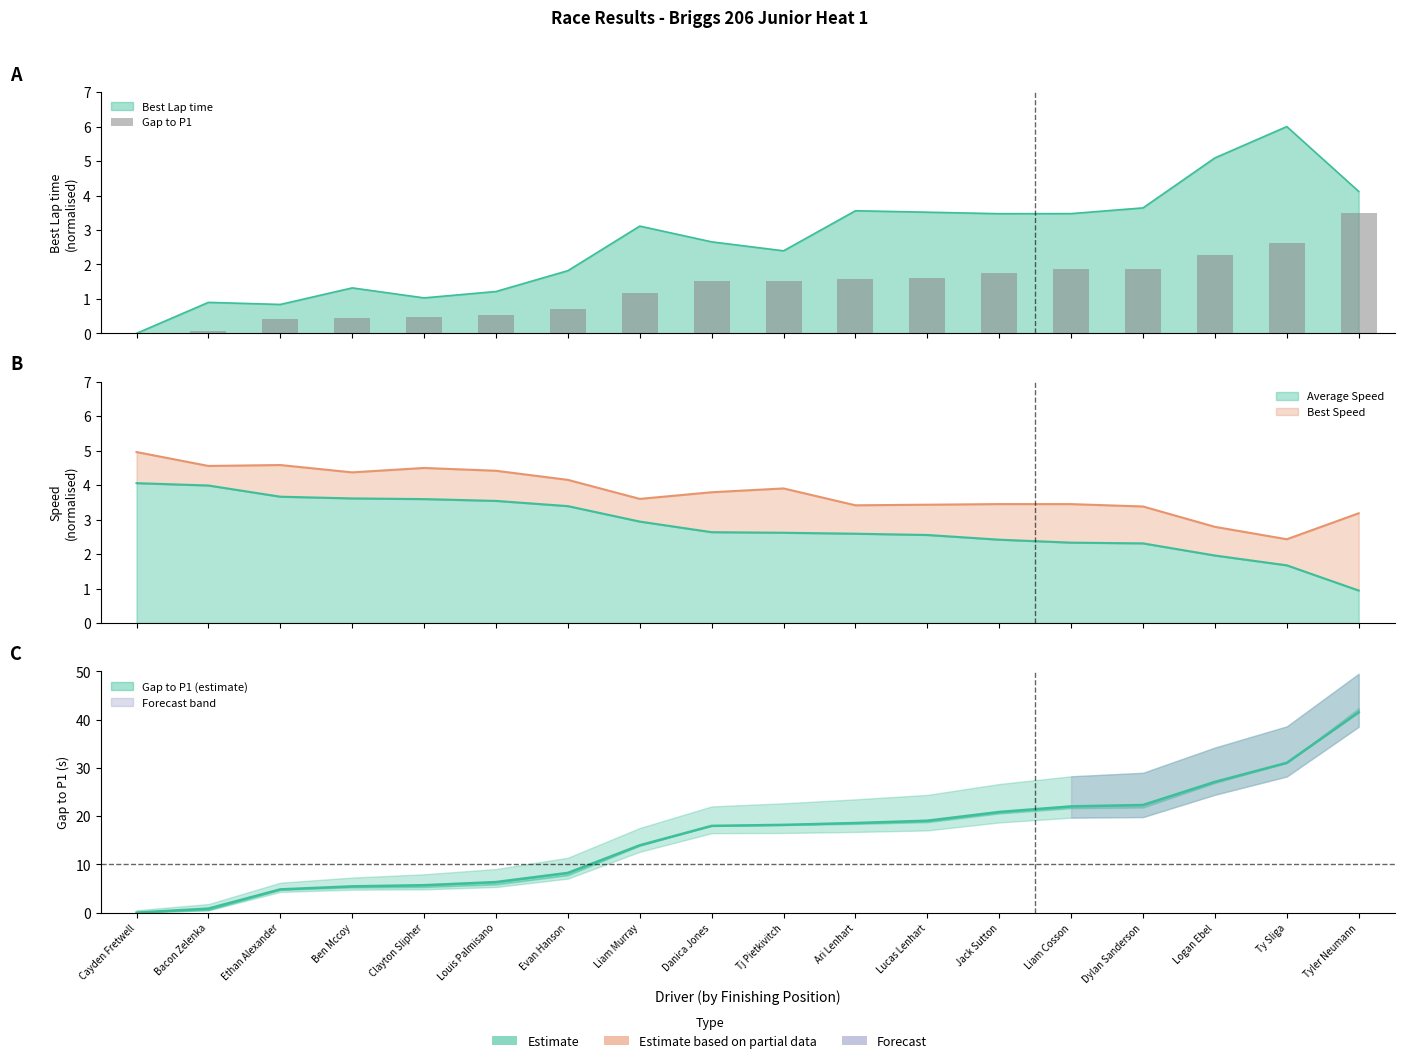

Are the bars horizontal?

No